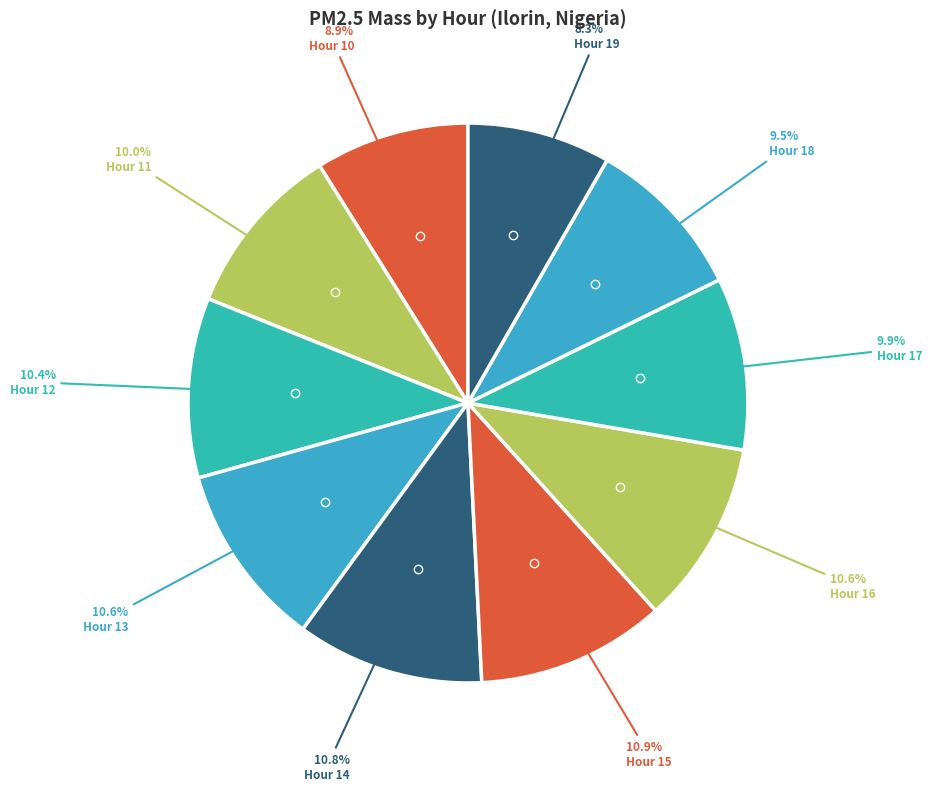

To the nearest percent, what is the average slice percentage?

10%